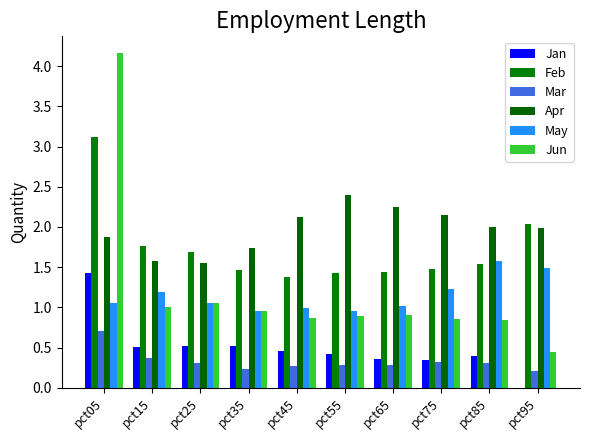

Is the value of Mar at pct05 greater than the value of Jan at pct35?

Yes